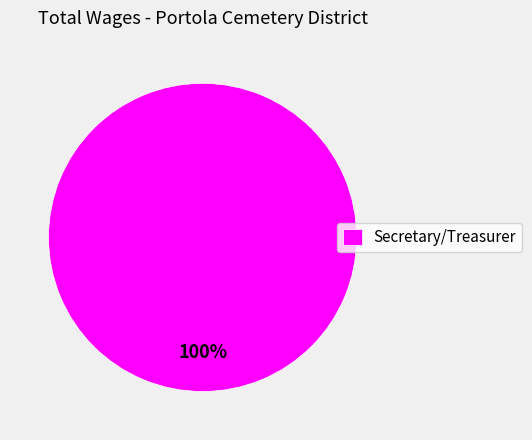

Which slice represents more than half of the pie?

Secretary/Treasurer